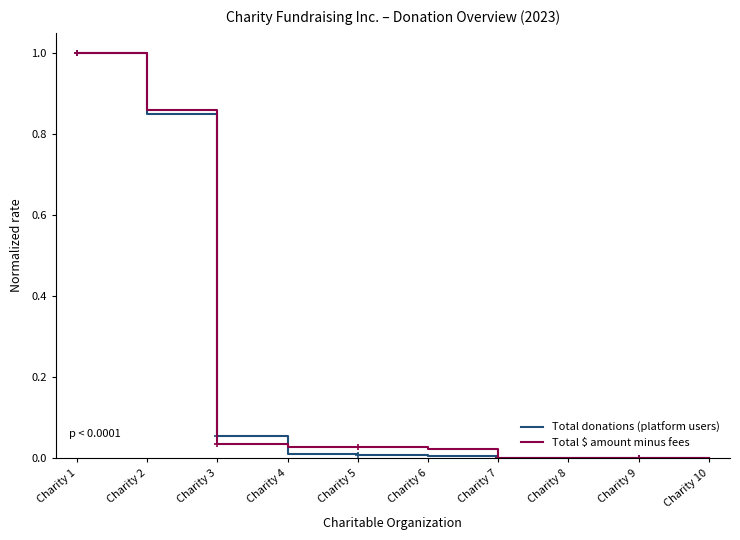

Between which two adjacent categories do Total $ amount minus fees and Total donations (platform users) first intersect?

Charity 2 and Charity 3